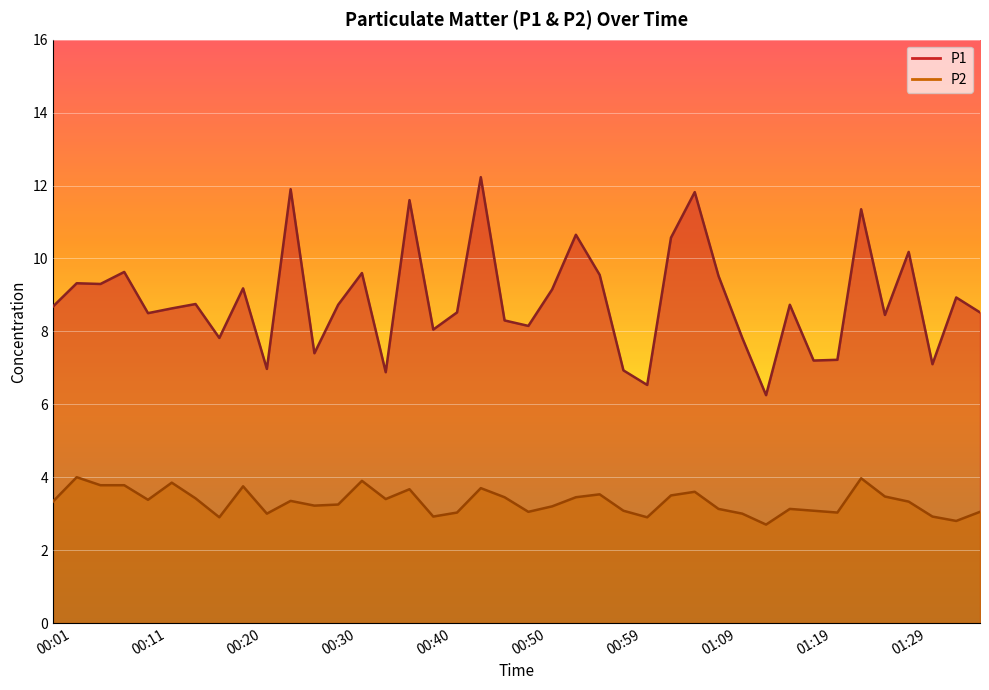

Reading left to right, extract all data points from this chart.

P1: 8.7	9.3	9.3	9.6	8.5	8.6	8.8	7.8	9.2	7.0	11.9	7.4	8.7	9.6	6.9	11.6	8.1	8.5	12.2	8.3	8.2	9.2	10.7	9.6	6.9	6.5	10.6	11.8	9.5	7.8	6.2	8.7	7.2	7.2	11.3	8.4	10.2	7.1	8.9	8.5
P2: 3.3	4.0	3.8	3.8	3.4	3.9	3.4	2.9	3.8	3.0	3.4	3.2	3.2	3.9	3.4	3.7	2.9	3.0	3.7	3.5	3.0	3.2	3.5	3.5	3.1	2.9	3.5	3.6	3.1	3.0	2.7	3.1	3.1	3.0	4.0	3.5	3.3	2.9	2.8	3.0